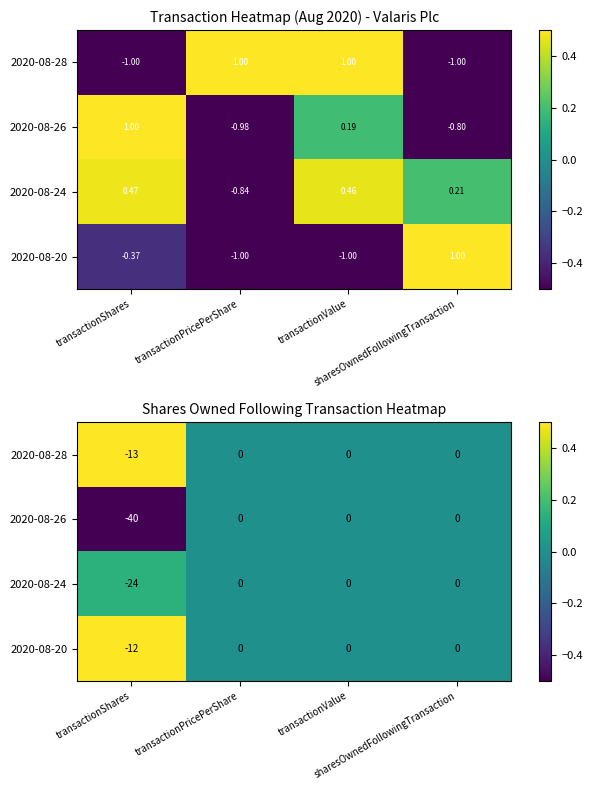

Is it true that 2020-08-24 equals 0.1 at sharesOwnedFollowingTransaction?

False